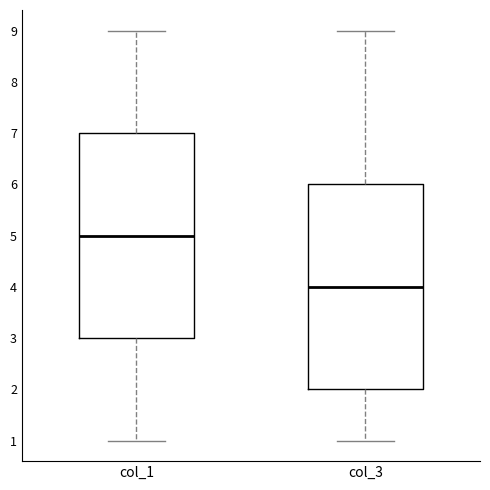

Reading left to right, transcribe this box plot: for each box, give where its median line is, the range the box spans, and where its two whiskers end, as read against the y-axis. The values are not printed on the chart, so give them approximately, as read against the axis.

col_1: median 5, box 3 to 7, whiskers 1 to 9
col_3: median 4, box 2 to 6, whiskers 1 to 9